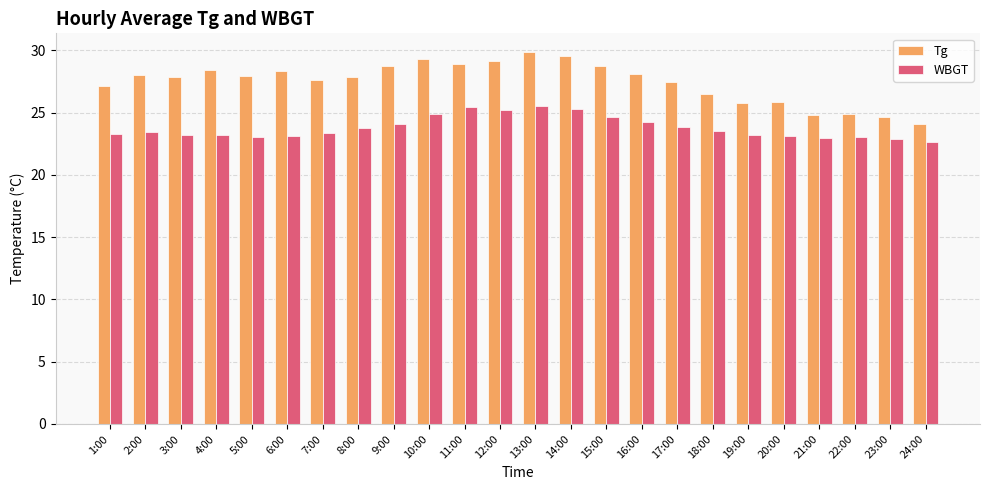

List the series in order of their peak value, lowest first.

WBGT, Tg